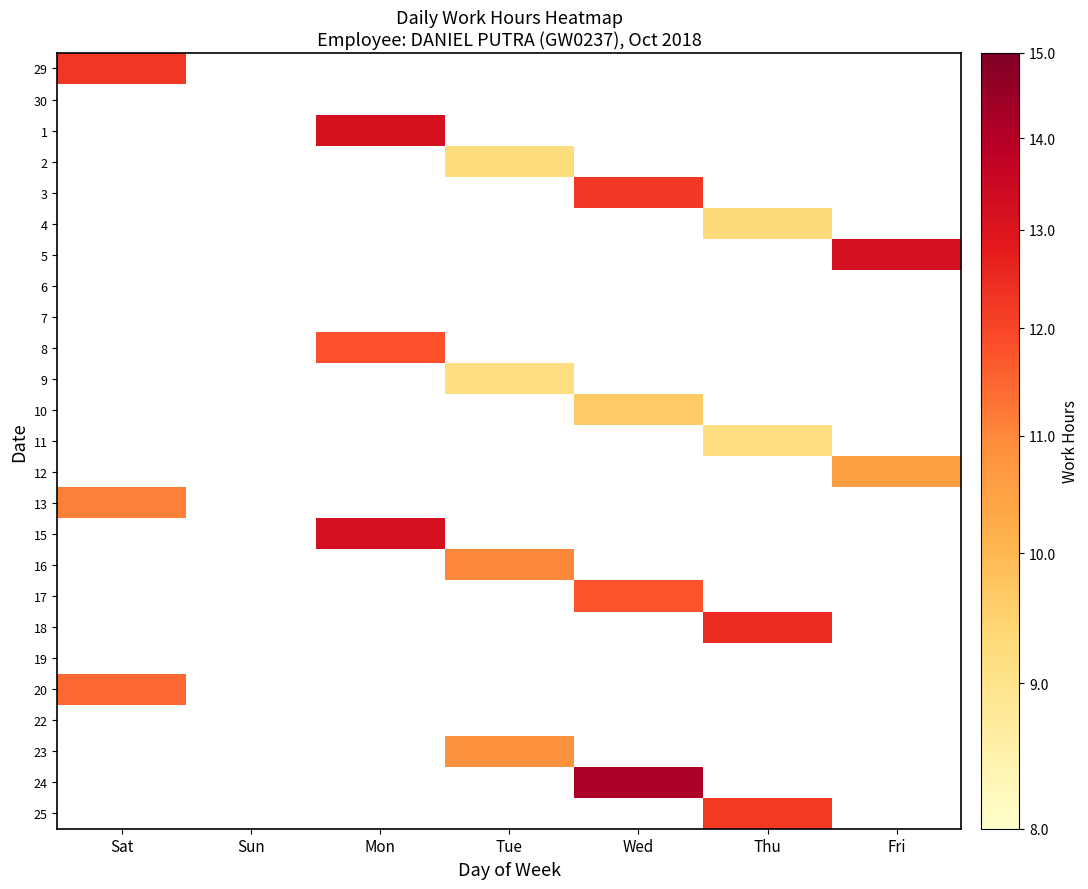

Between Sat and Mon, which is larger?

Mon